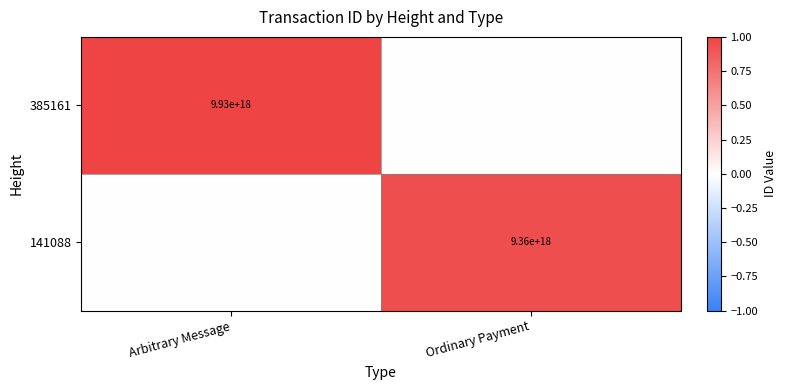

The value of 141088 at Ordinary Payment is 4998102382929793024. True or false?

False